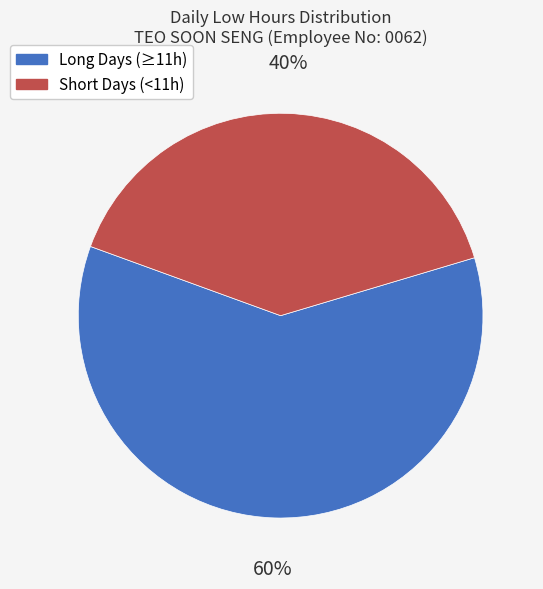

Does any single category account for the majority?

Yes